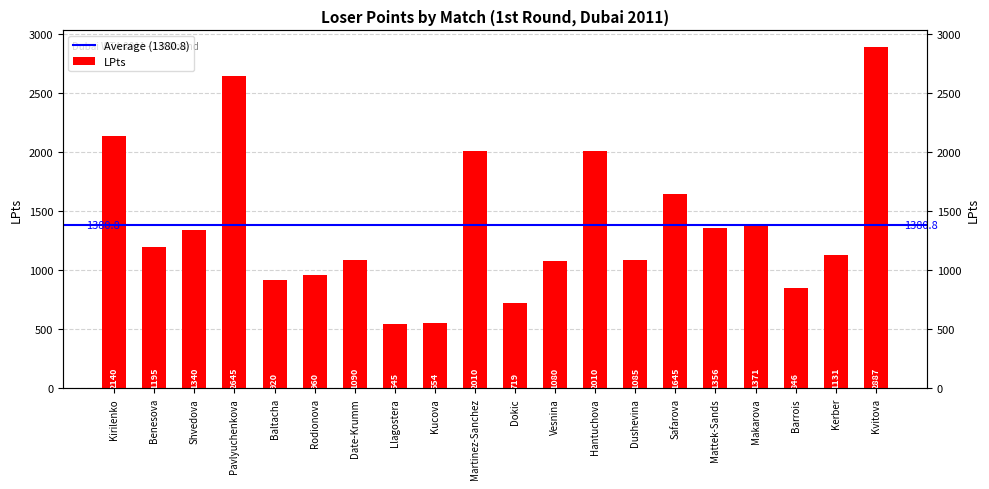

What is the label of the 16th bar from the left?

Mattek-Sands